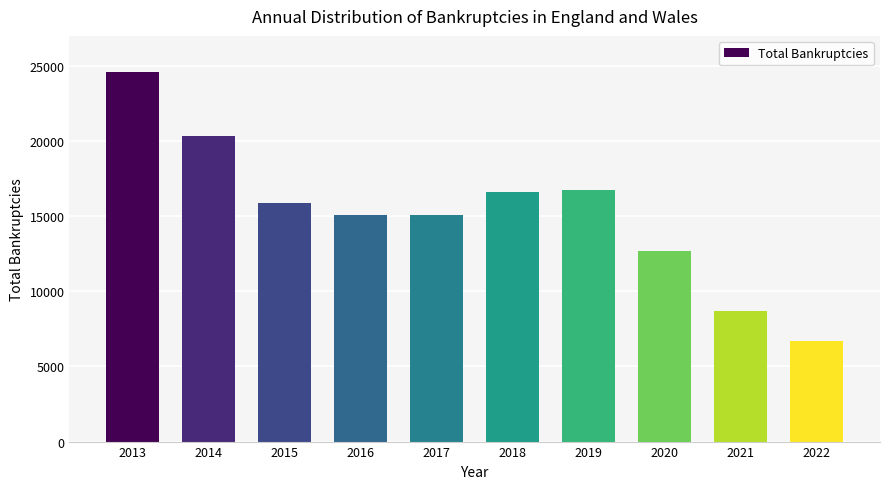

What is the value of the 9th bar from the left?

8722